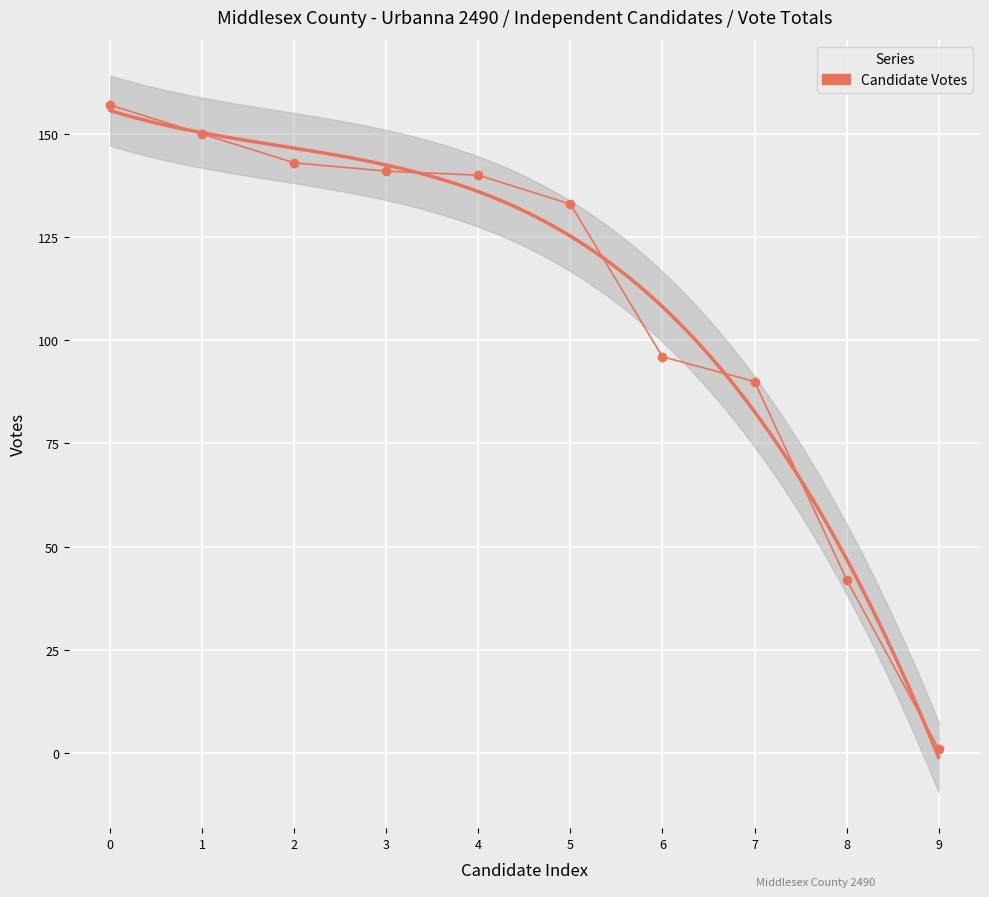

Reading left to right, what are all the values shown in this chart?

157	150	143	141	140	133	96	90	42	1